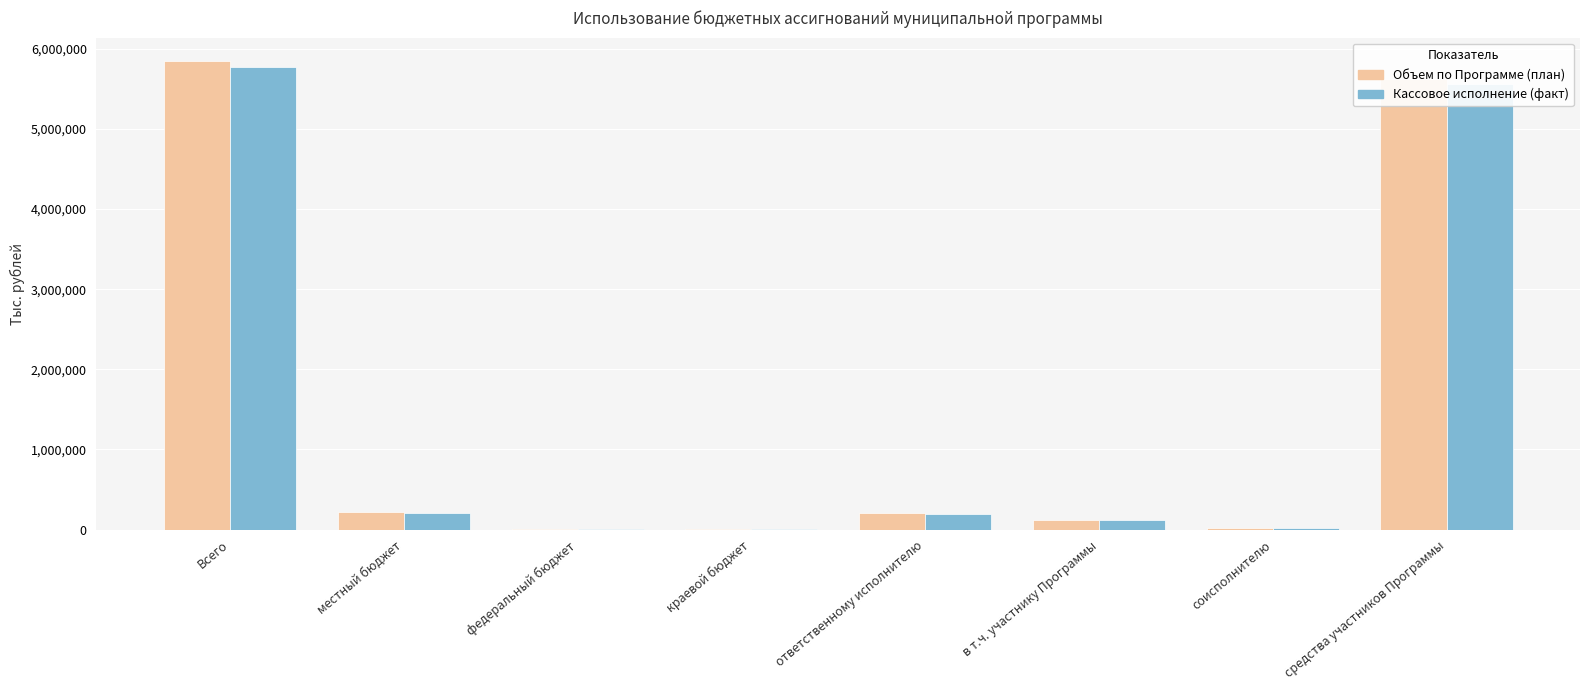

Which series has the largest range (max minus min)?

Объем по Программе (план)